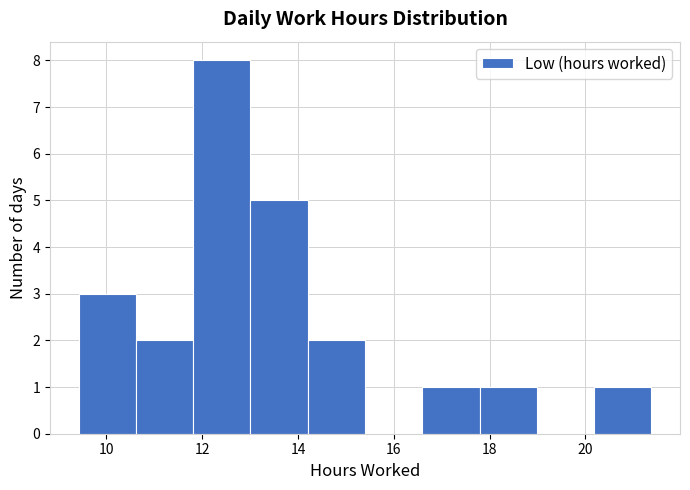

Reading left to right, transcribe this chart: for each bar, give the range it covers on the x-axis and its height. Neither the bar edges nor the heights are printed on the chart, so give them approximately, as read against the axes.

9.4 to 10.6: 3
10.6 to 11.8: 2
11.8 to 13.0: 8
13.0 to 14.2: 5
14.2 to 15.4: 2
15.4 to 16.6: 0
16.6 to 17.8: 1
17.8 to 19.0: 1
19.0 to 20.2: 0
20.2 to 21.4: 1